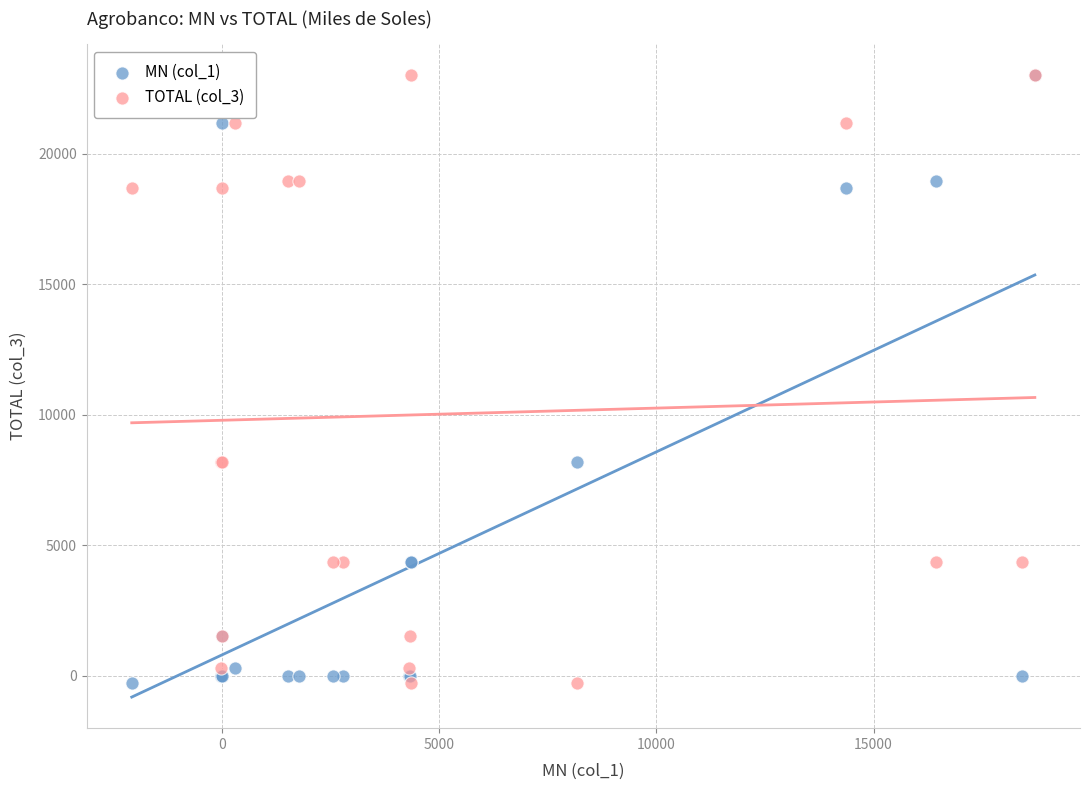

What are all the series names shown in the legend?

MN (col_1), TOTAL (col_3)